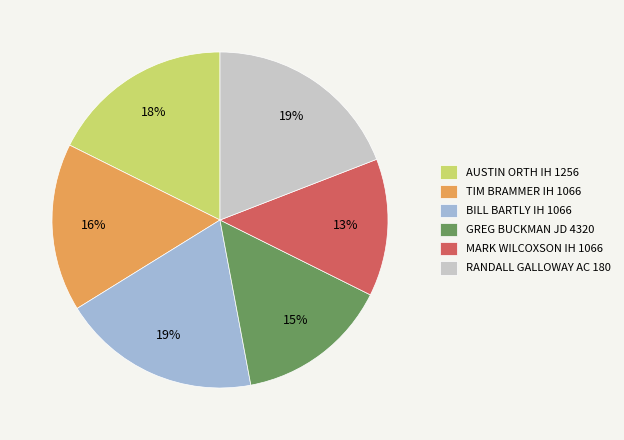

To the nearest percent, what is the combined percentage of BILL BARTLY IH 1066 and RANDALL GALLOWAY AC 180?

38%